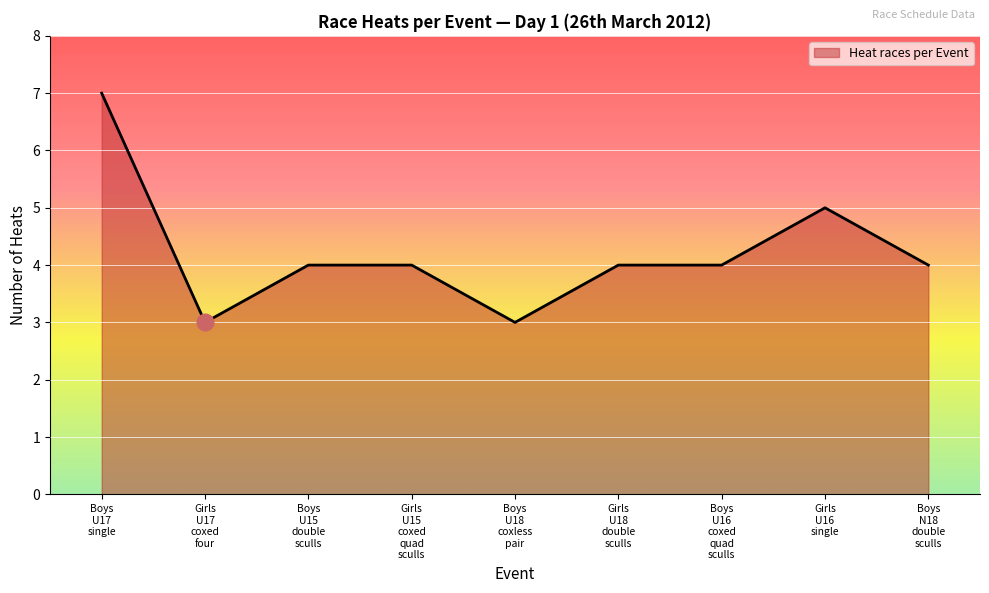

What is the maximum value shown in the chart?

7